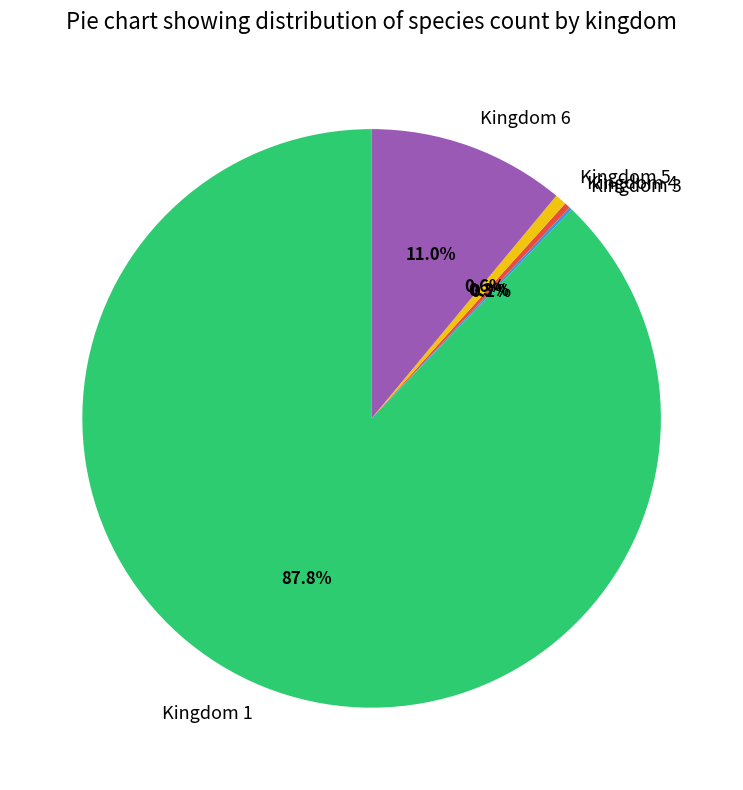

Is the sum of Kingdom 5 and Kingdom 6 greater than half?

No